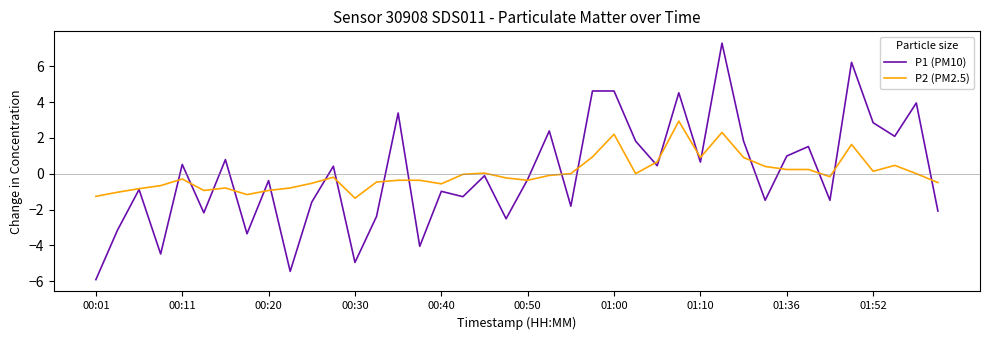

Rank the series by their maximum value, from highest to lowest.

P1 (PM10), P2 (PM2.5)